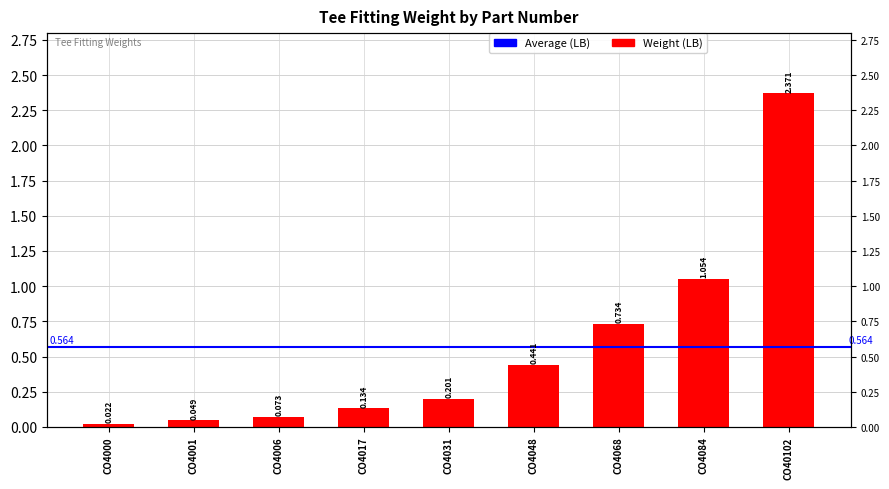

What is the difference between the values at CO4031 and CO40102?

2.2